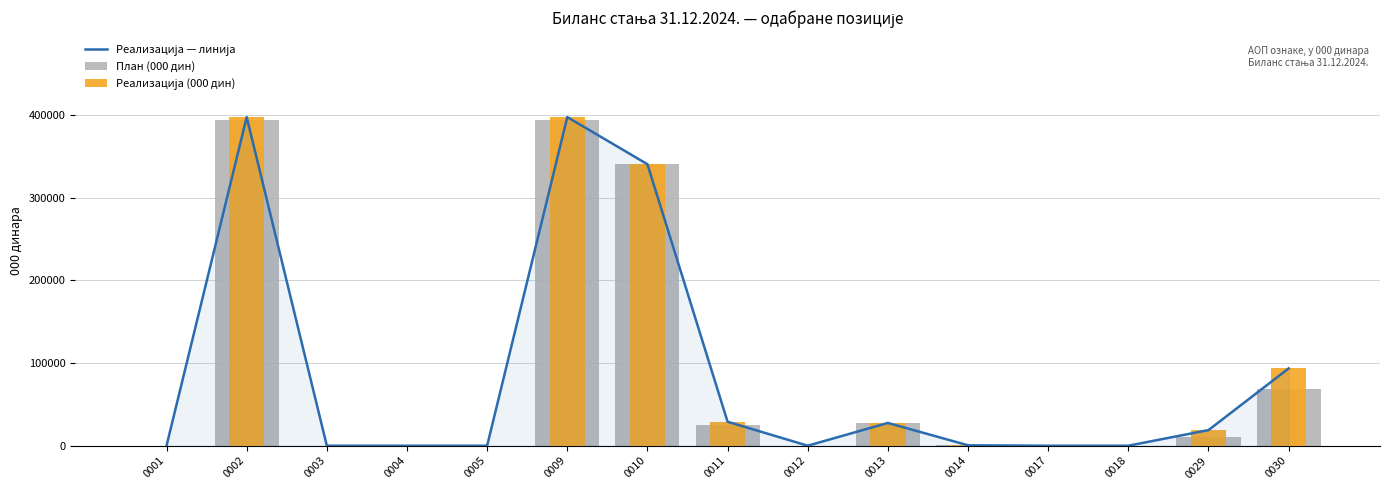

Between 0018 and 0030, which is larger?

0030